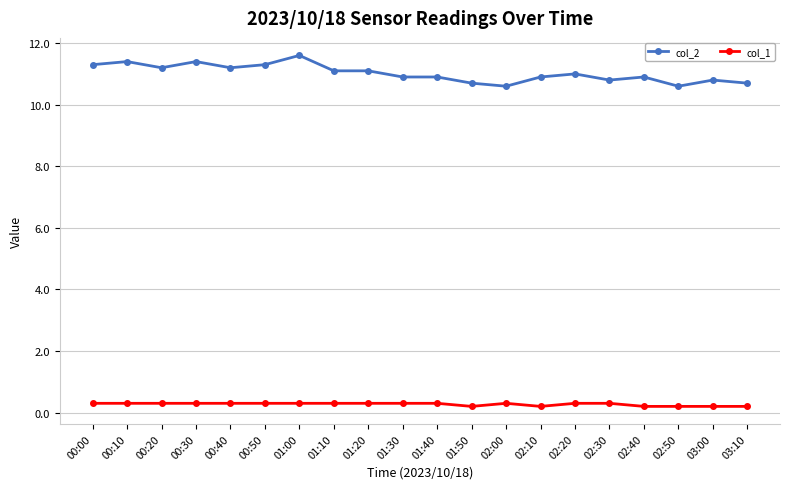

Reading left to right, extract all data points from this chart.

col_2: 11.3	11.4	11.2	11.4	11.2	11.3	11.6	11.1	11.1	10.9	10.9	10.7	10.6	10.9	11.0	10.8	10.9	10.6	10.8	10.7
col_1: 0.3	0.3	0.3	0.3	0.3	0.3	0.3	0.3	0.3	0.3	0.3	0.2	0.3	0.2	0.3	0.3	0.2	0.2	0.2	0.2